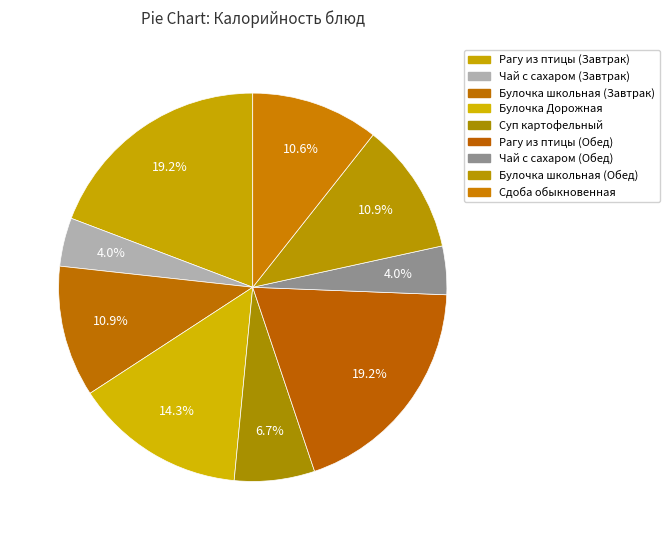

How many slices are in this pie chart?

9